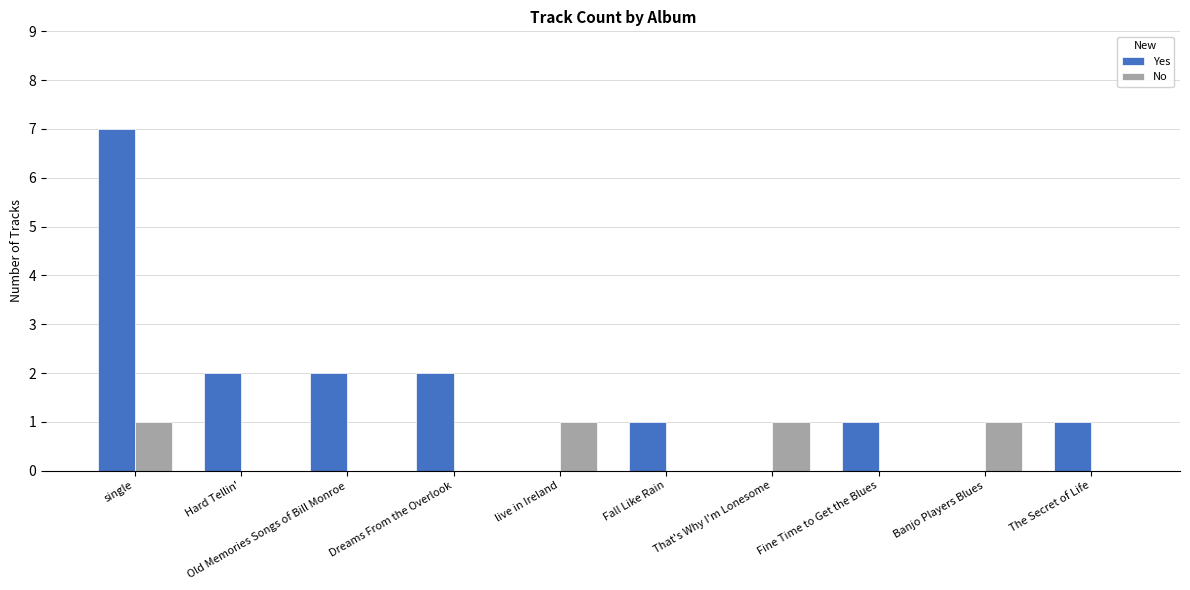

At which label does Yes reach its peak?

single